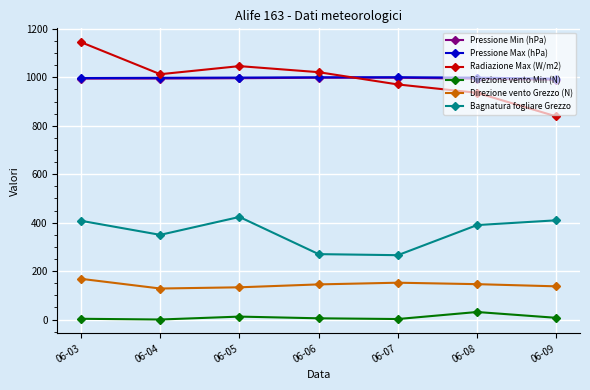

At which category does the chart reach its peak across all series?

06-03